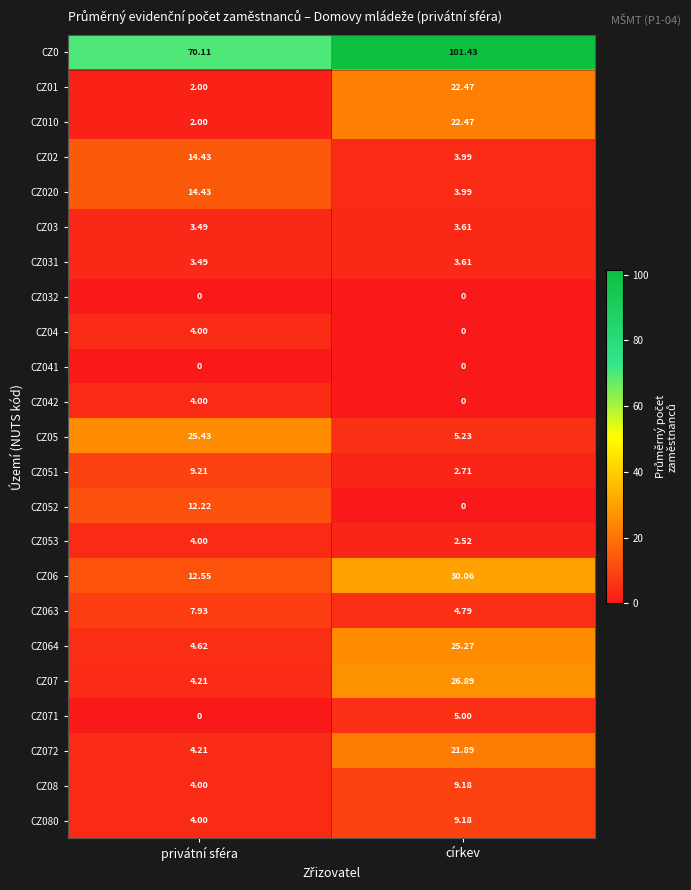

At which label does CZ05 reach its minimum?

církev